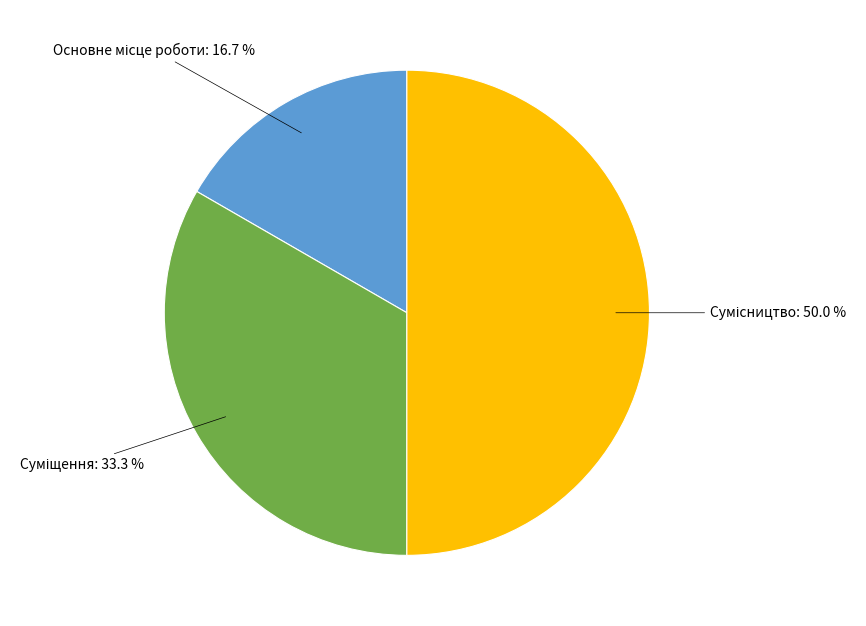

Count the number of slices in the pie.

3